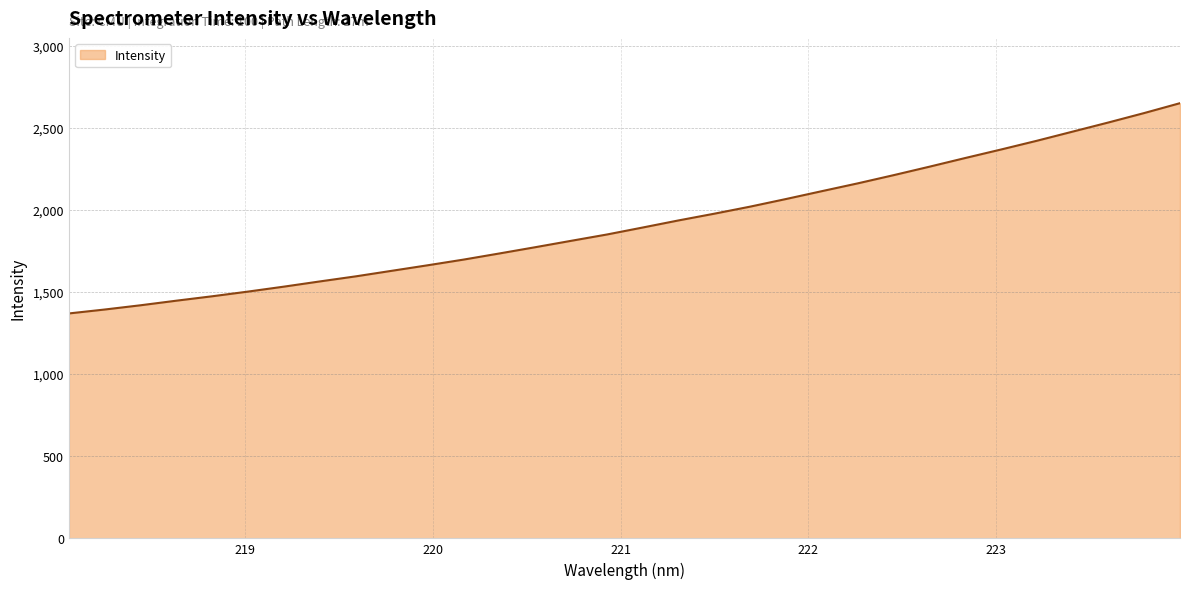

What is the smallest value displayed?

1369.4